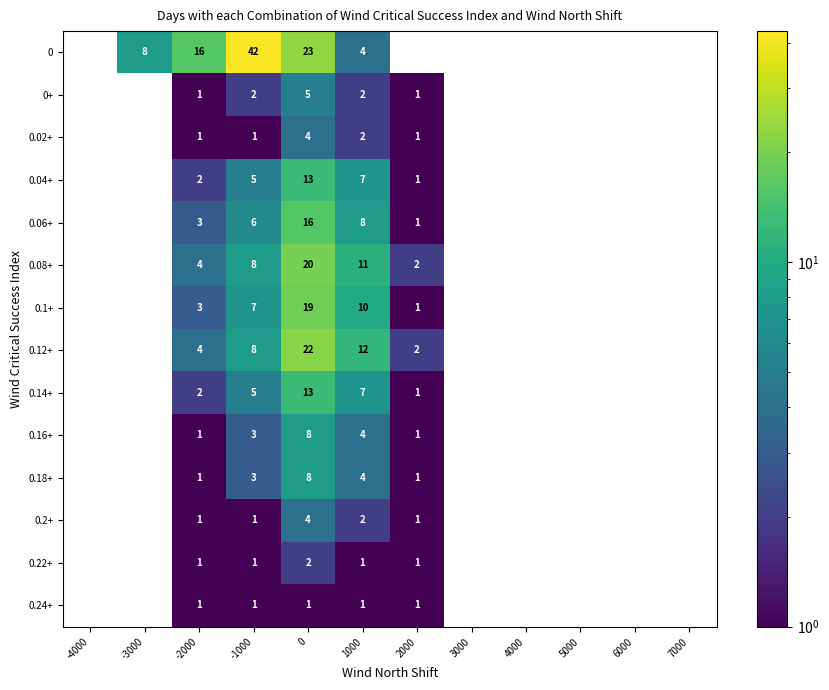

At how many categories does at least one series exceed 5?

5